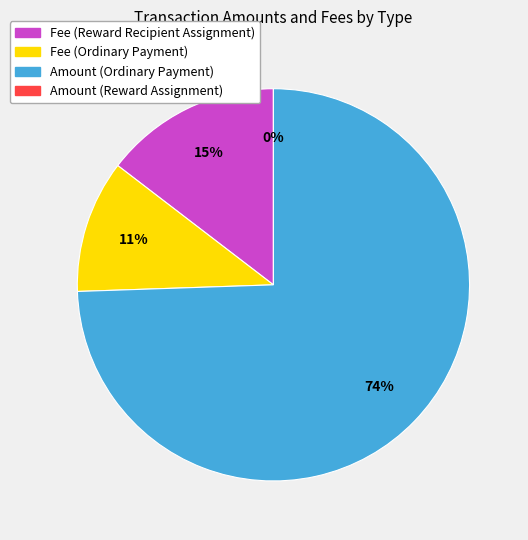

What is the majority slice?

Amount (Ordinary Payment)